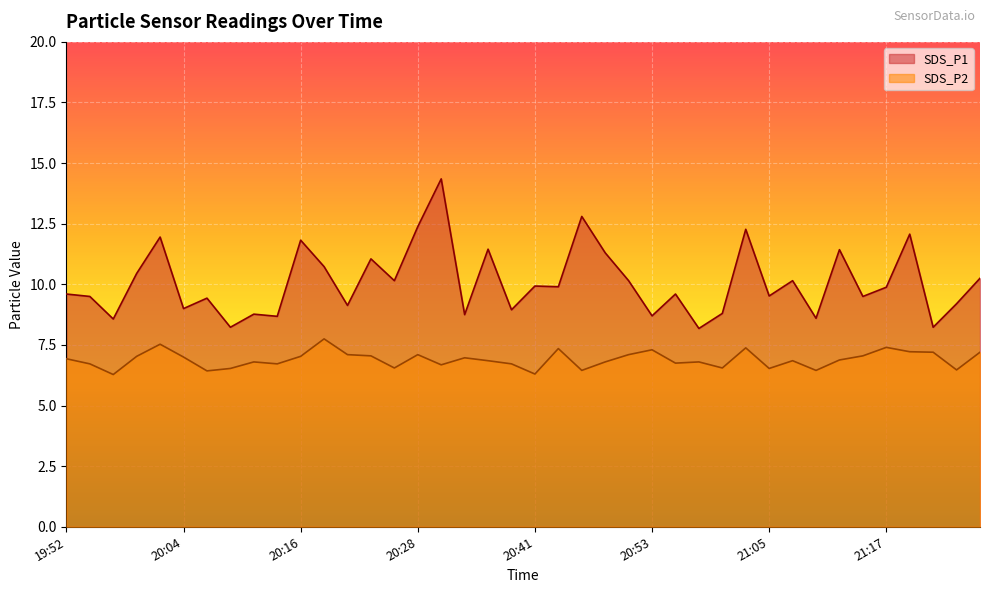

At how many categories does at least one series exceed 6?

40